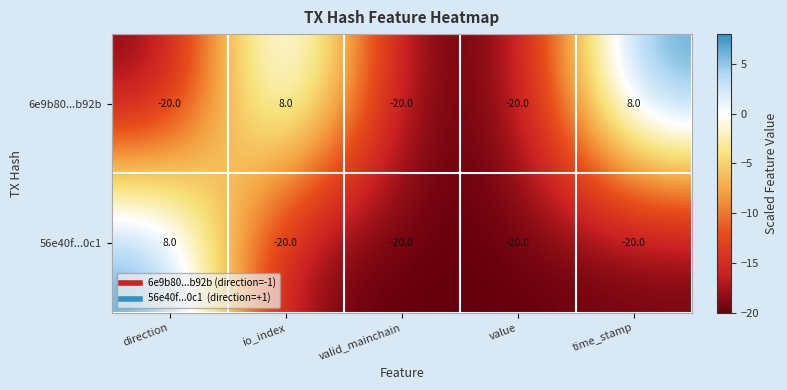

The value of 56e40f...0c1 at value is -28. True or false?

False